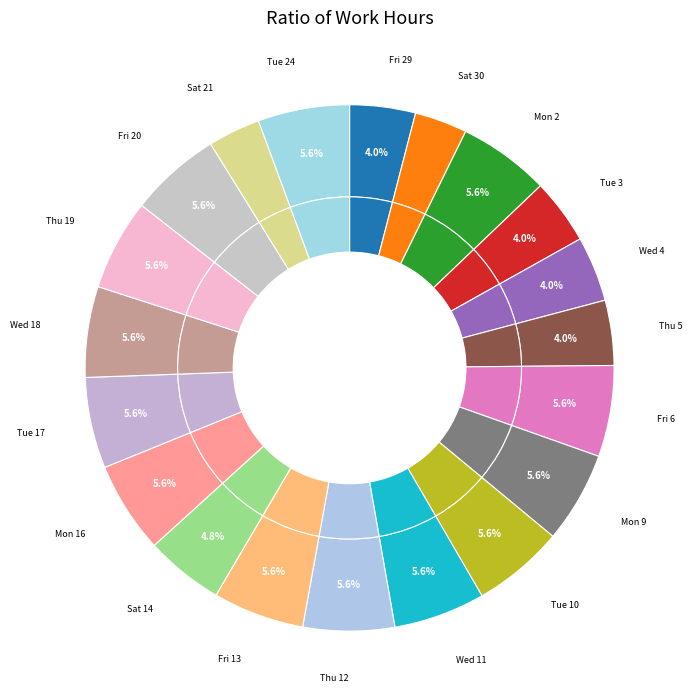

Count the number of slices in the pie.

20